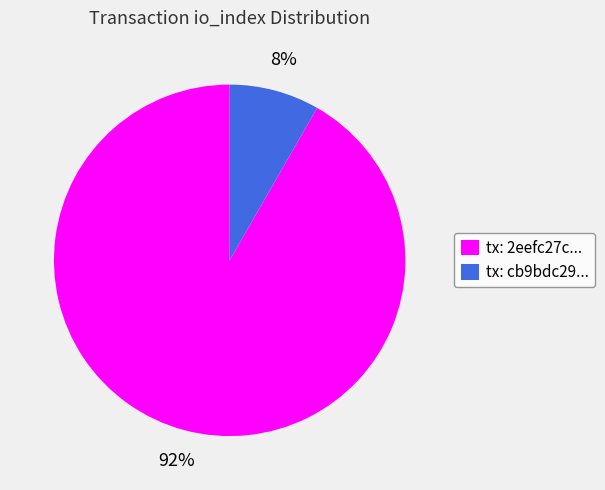

The tx: cb9bdc29... slice represents 2% of the pie. True or false?

False